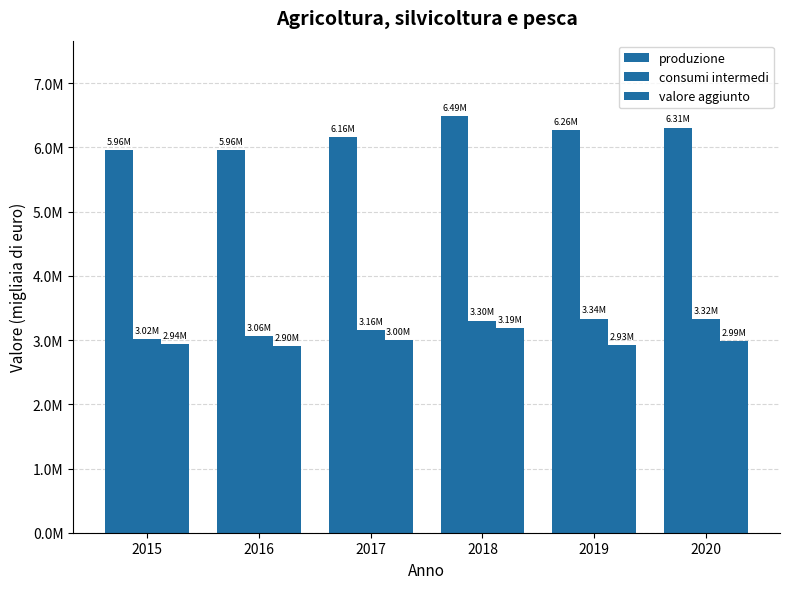

What is the value of the consumi intermedi bar at the 5th from the left?

3336000.2